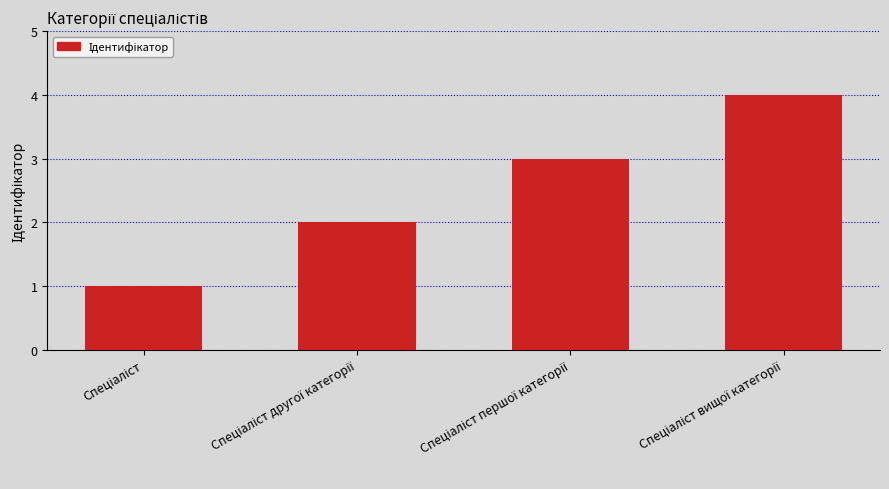

What is the maximum value shown in the chart?

4